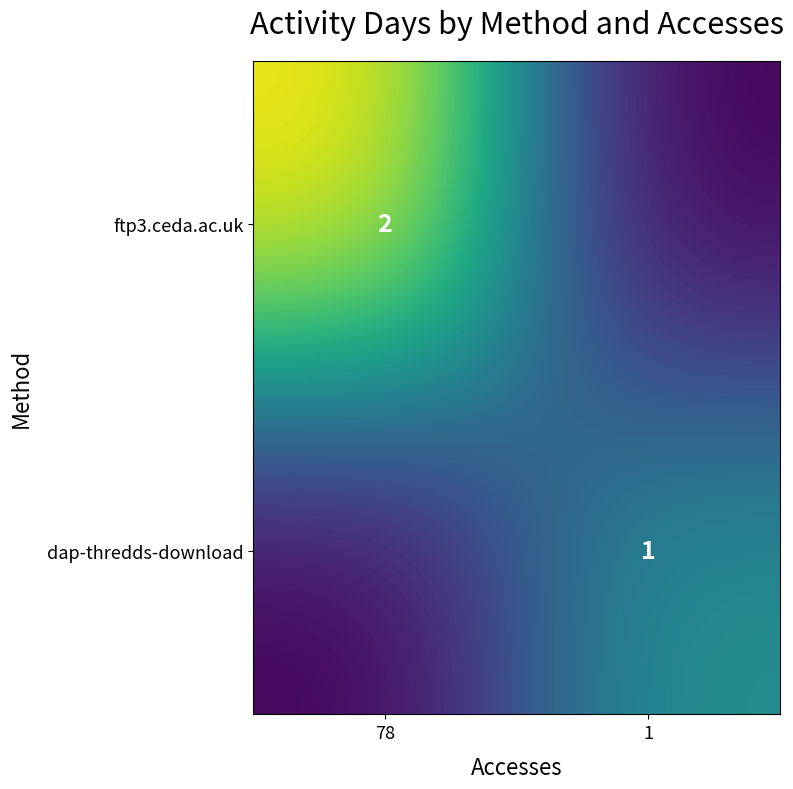

Is it true that ftp3.ceda.ac.uk equals 2 at 78?

True